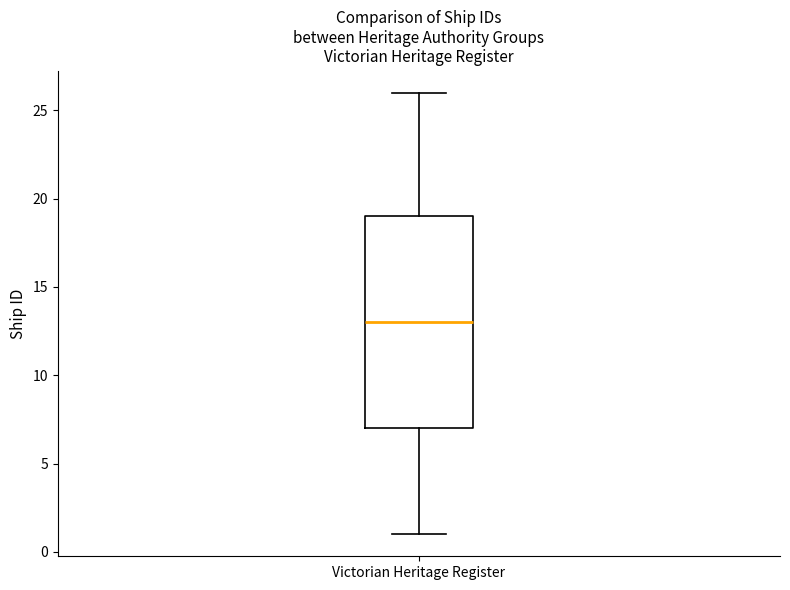

Transcribe this box plot: give where the median line is, the range the box spans, and where the two whiskers end, as read against the y-axis. The values are not printed on the chart, so give them approximately, as read against the axis.

median 13, box 7 to 19, whiskers 1 to 26